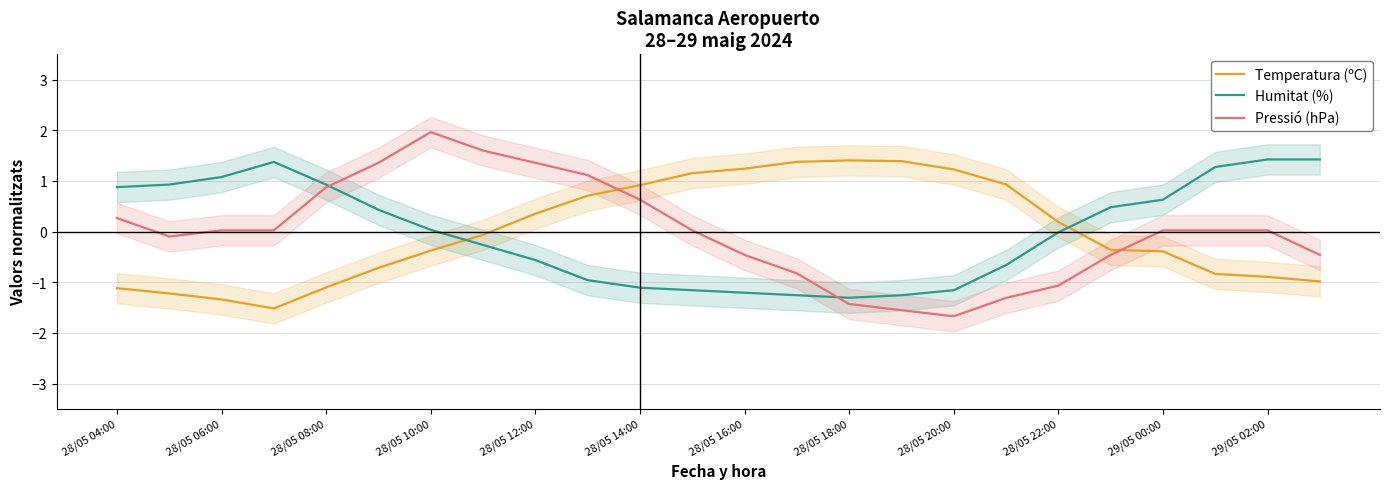

What is the value of the Temperatura (ºC) point at the 15th from the left?

1.4